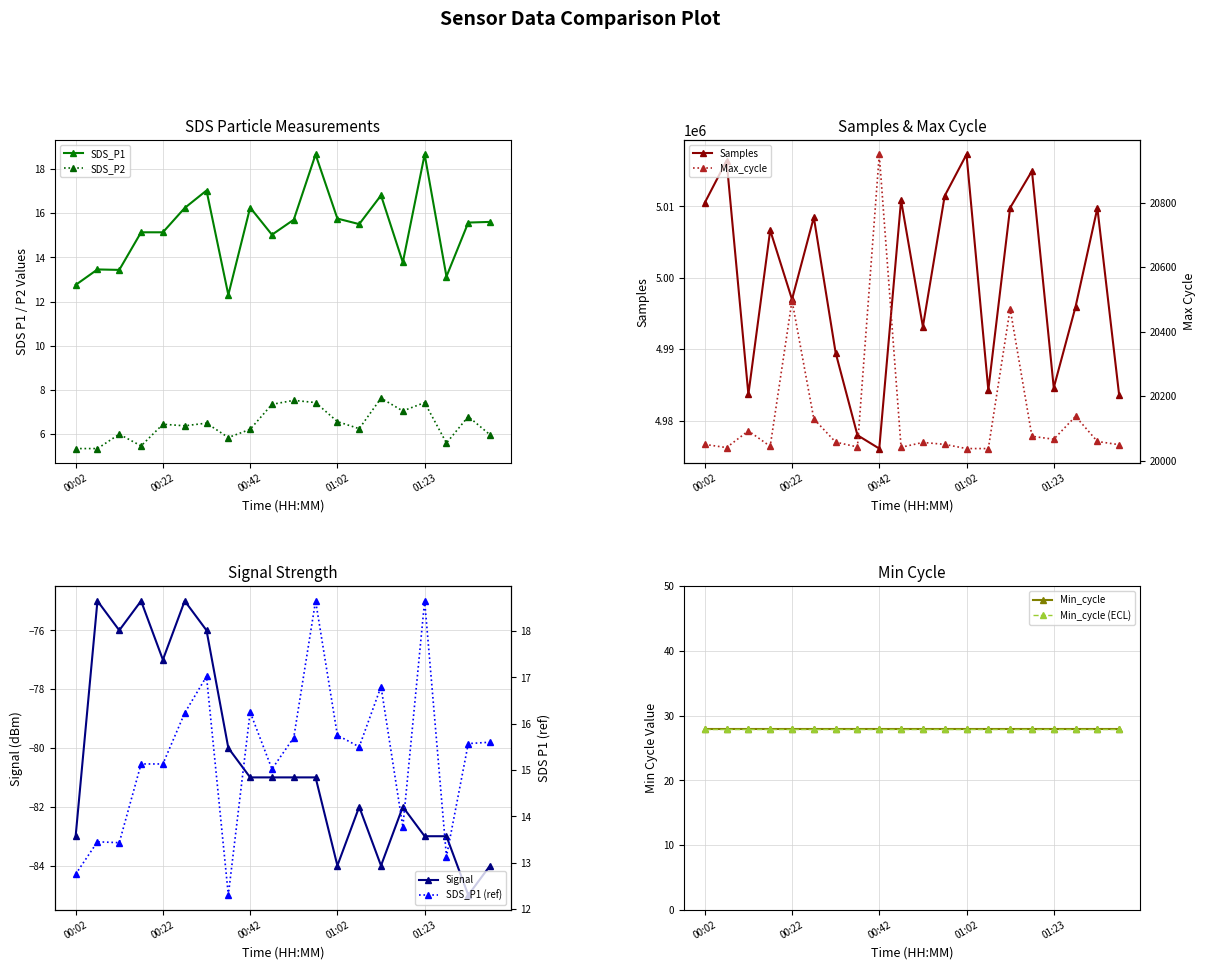

What position from the left is 13?

14